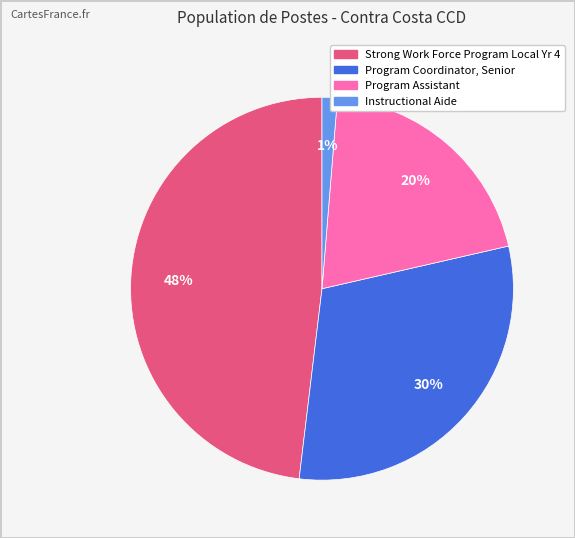

The Instructional Aide slice represents 1% of the pie. True or false?

True